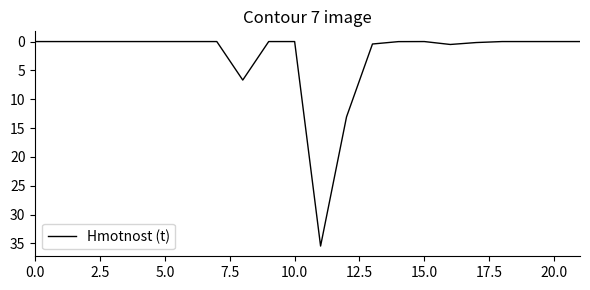

What is the maximum value shown in the chart?

35.5